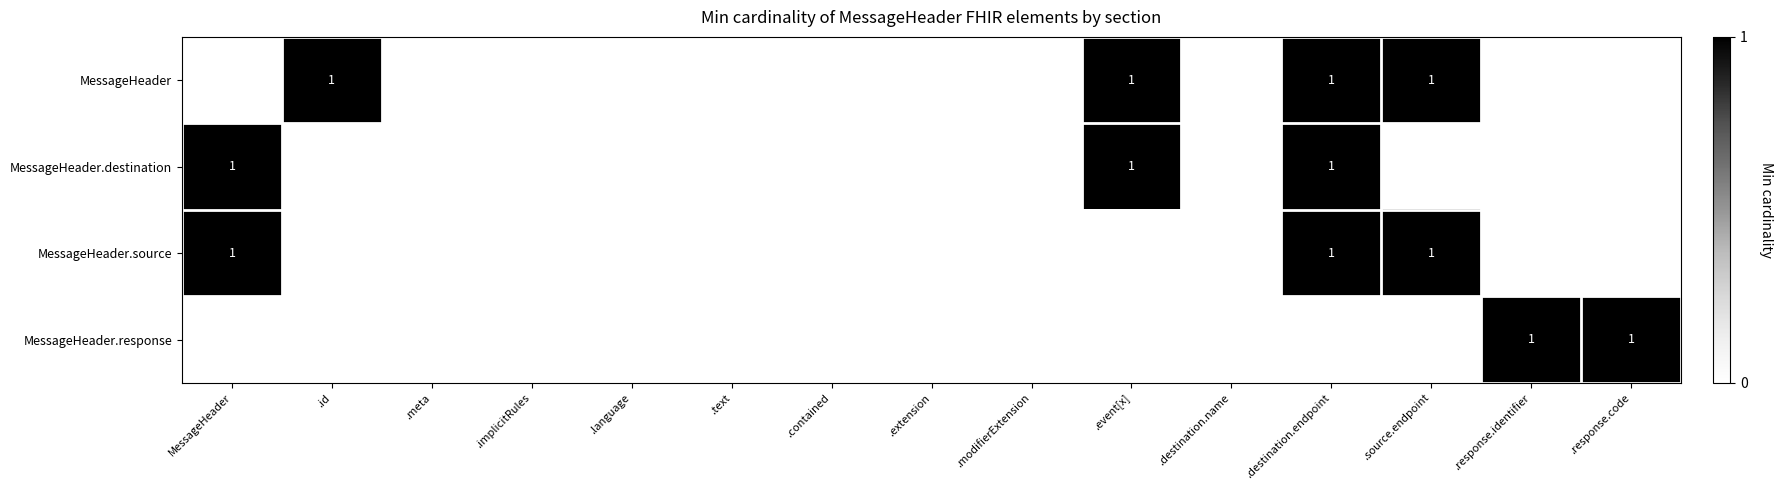

How many distinct data groups are displayed?

4